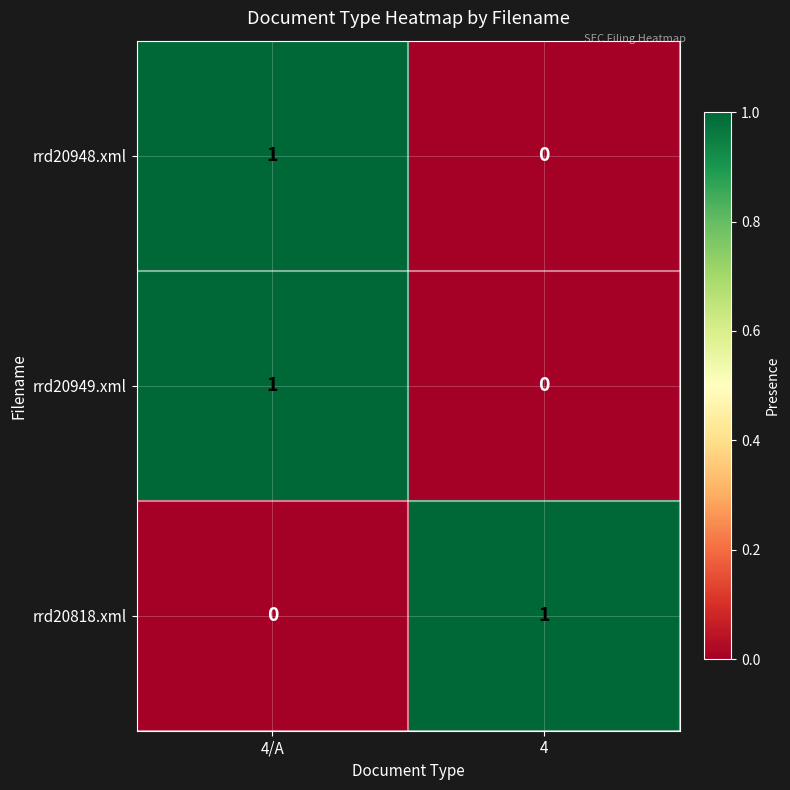

At which label does rrd20818.xml reach its peak?

4